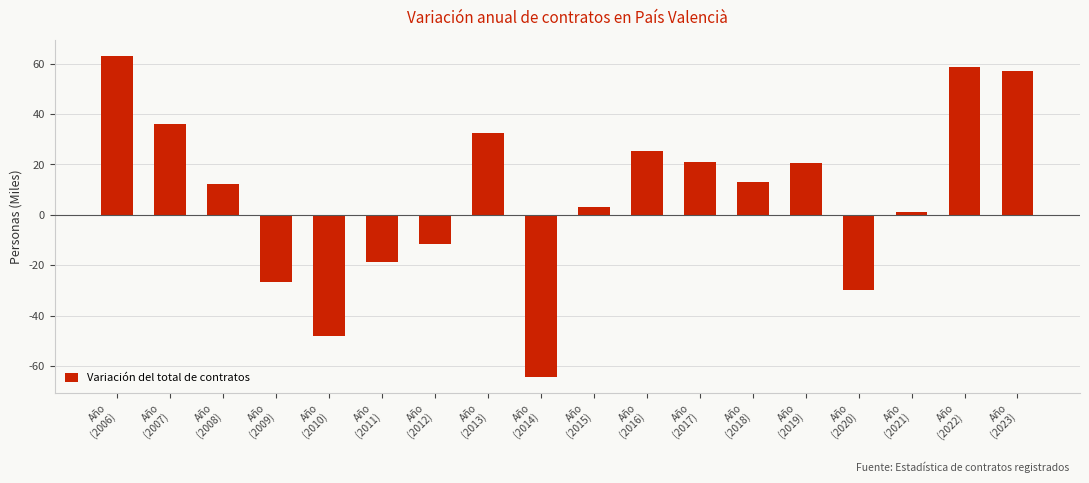

Does the chart contain any negative values?

Yes